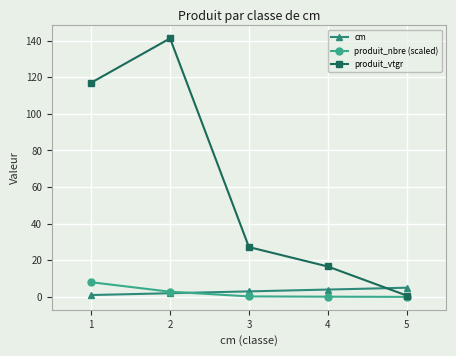

What is the difference between the produit_nbre (scaled) values at 3 and 5?

0.3